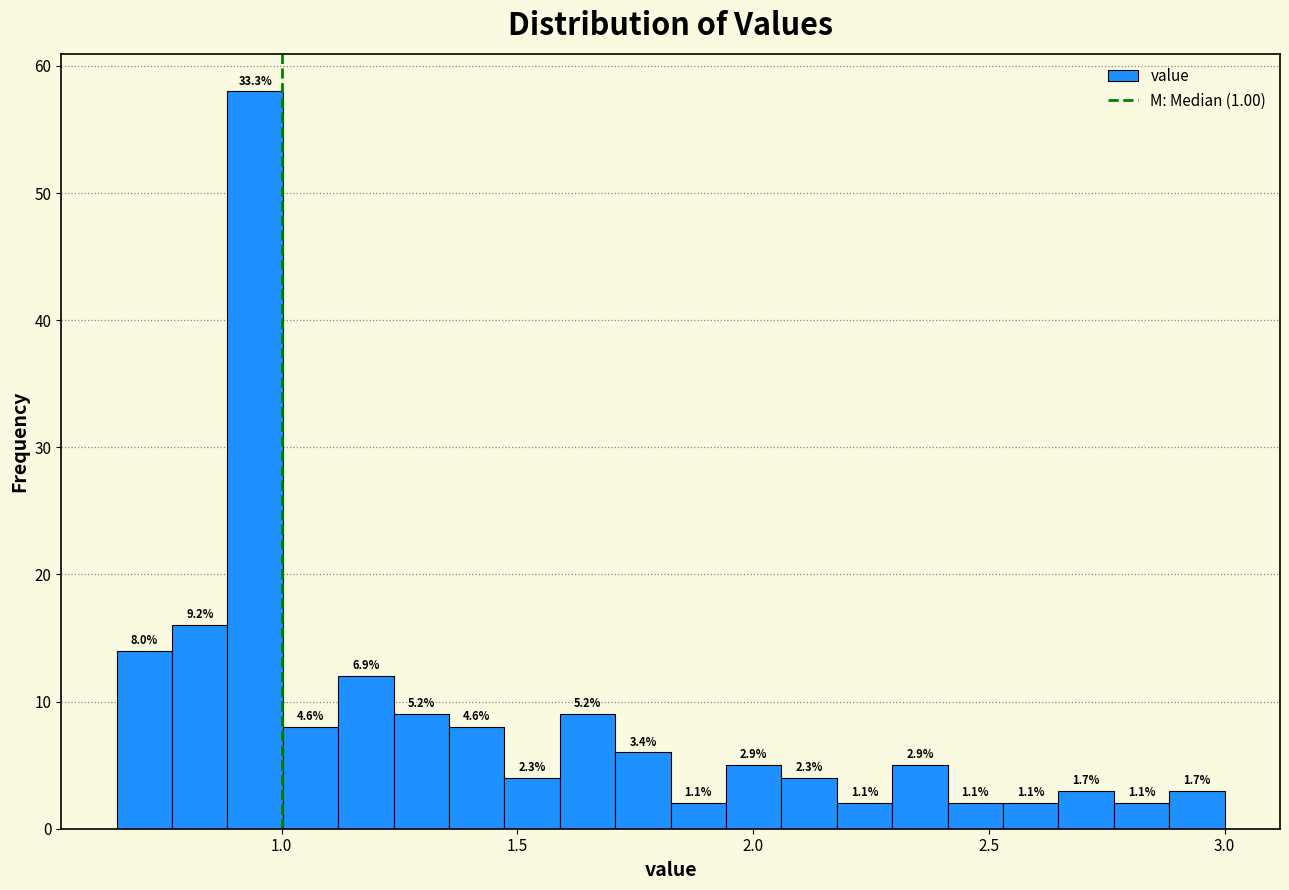

Read against the x-axis, roughly where is the centre of the tallest bar?

0.95